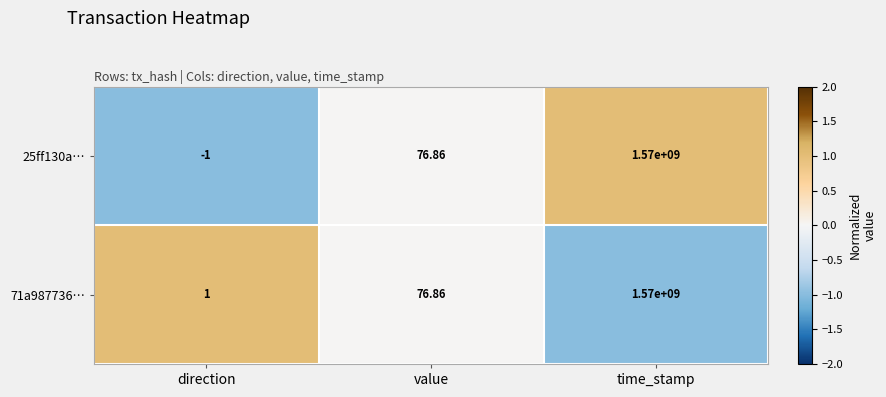

Rank the categories by 25ff130a… value from lowest to highest.

direction, value, time_stamp